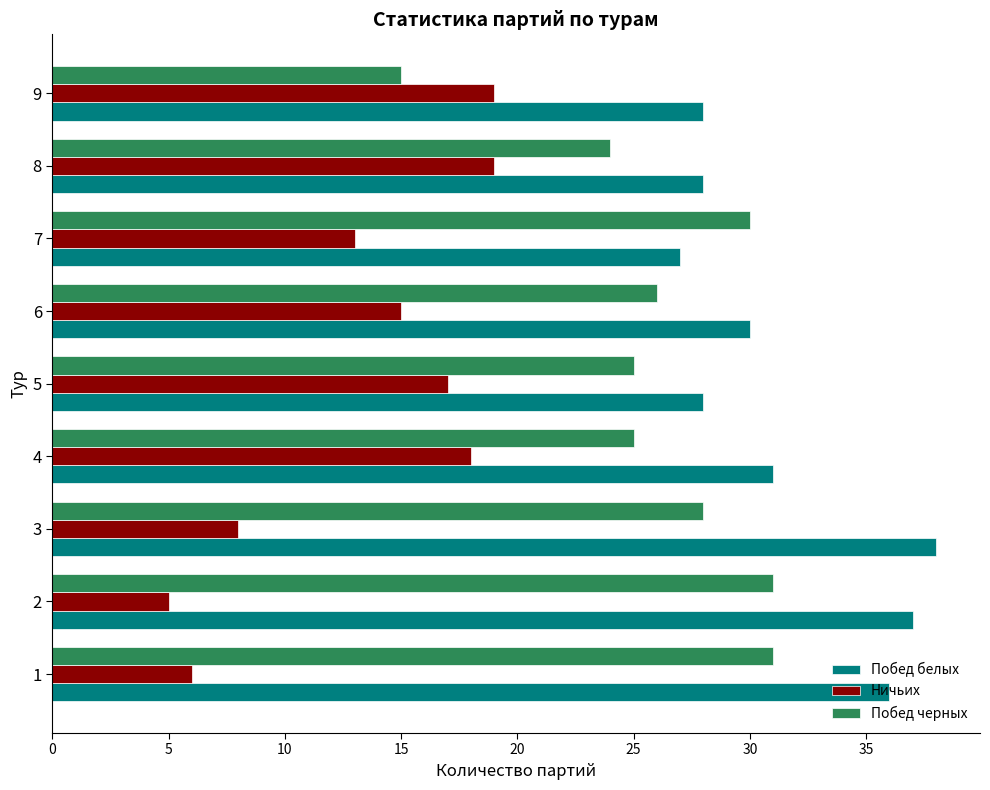

What is the difference between the highest and lowest values at 2?

32